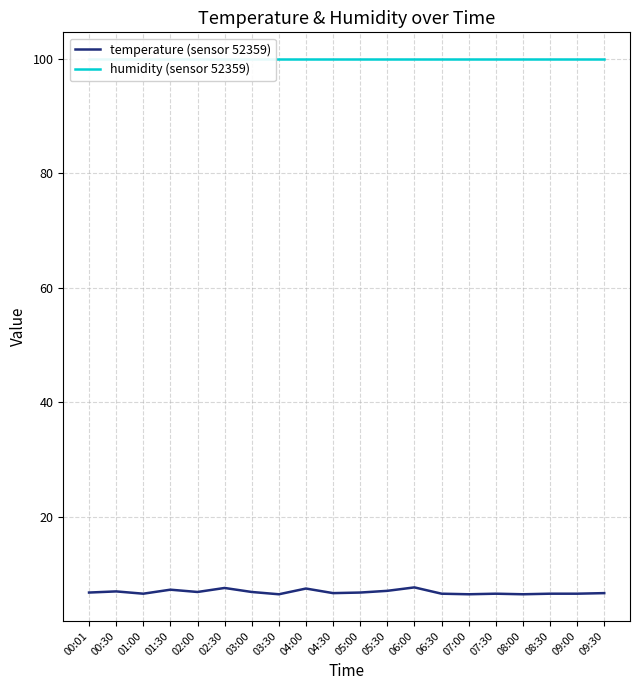

What is the average value of the humidity (sensor 52359) series?

99.9